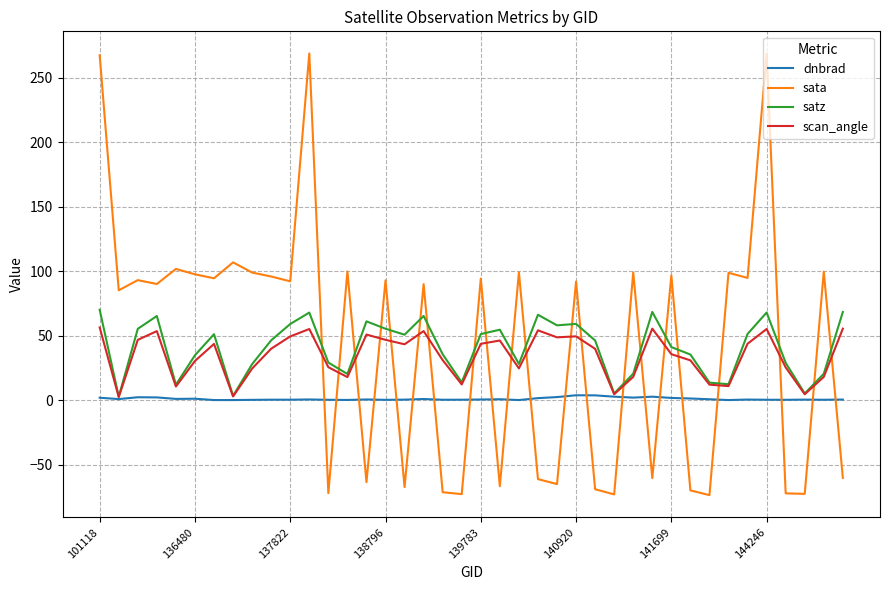

How many intersections are there between sata and scan_angle?

21